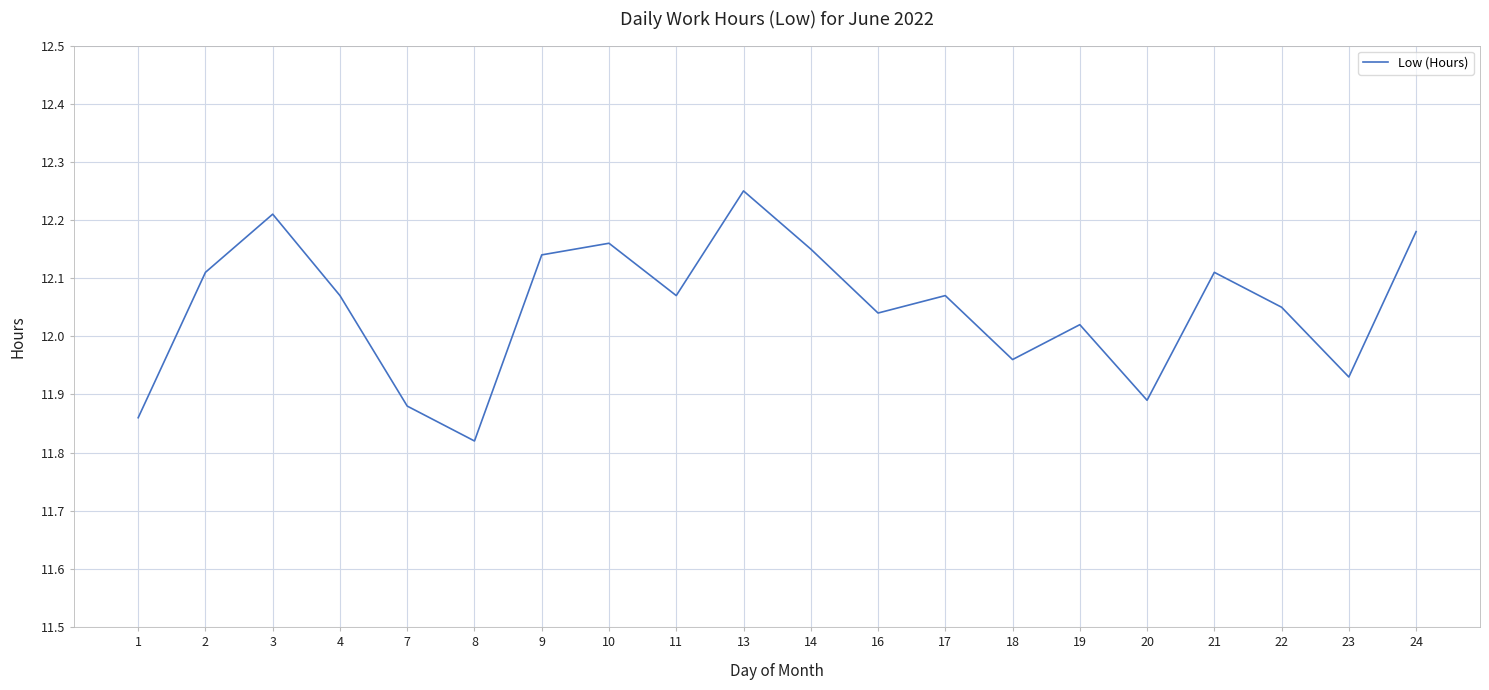

What is the difference between the maximum and minimum values?

0.4